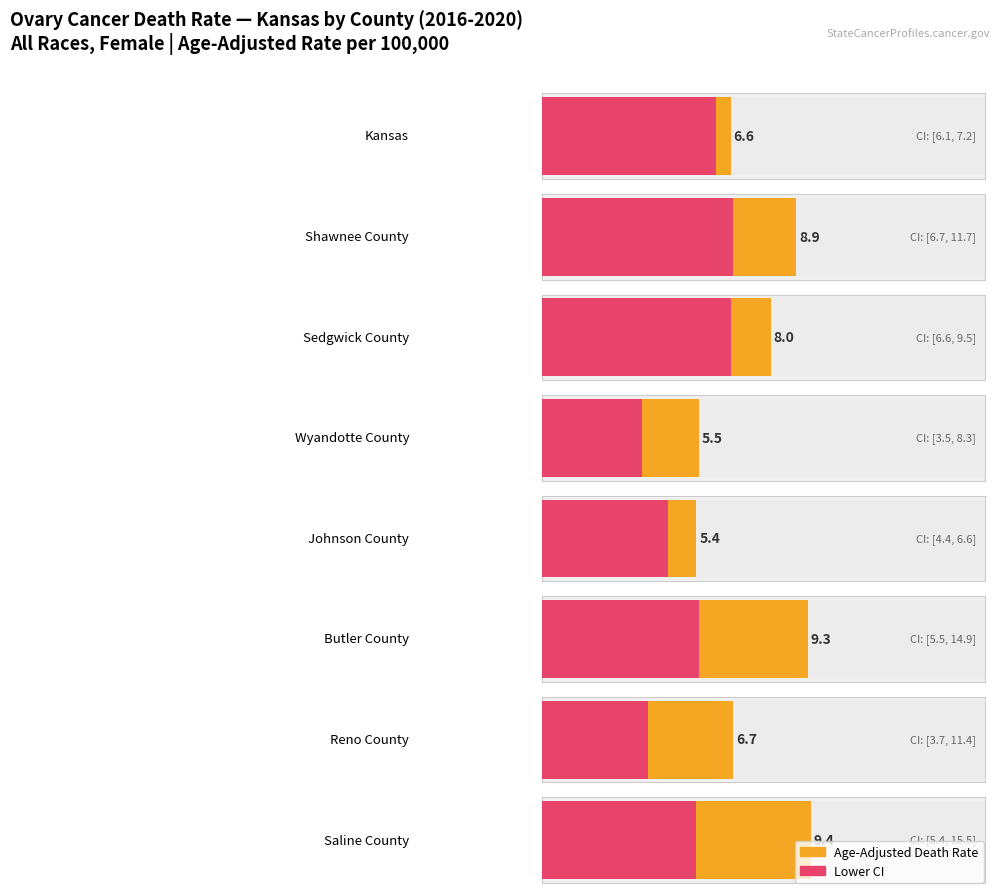

What position from the right is Sedgwick County?

6